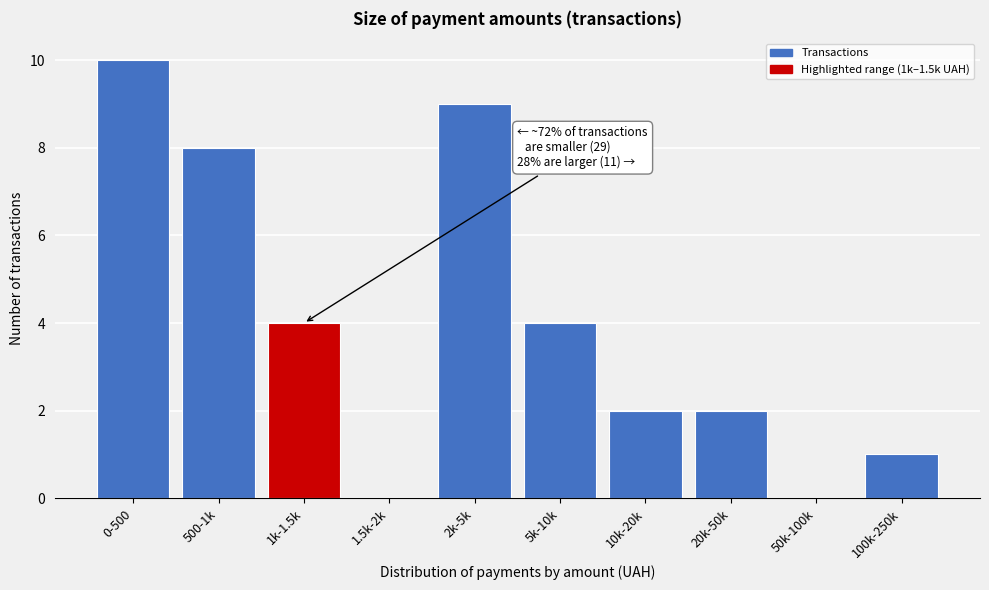

Reading left to right, extract all data points from this chart.

0-500=10	500-1k=8	1k-1.5k=4	1.5k-2k=0	2k-5k=9	5k-10k=4	10k-20k=2	20k-50k=2	50k-100k=0	100k-250k=1